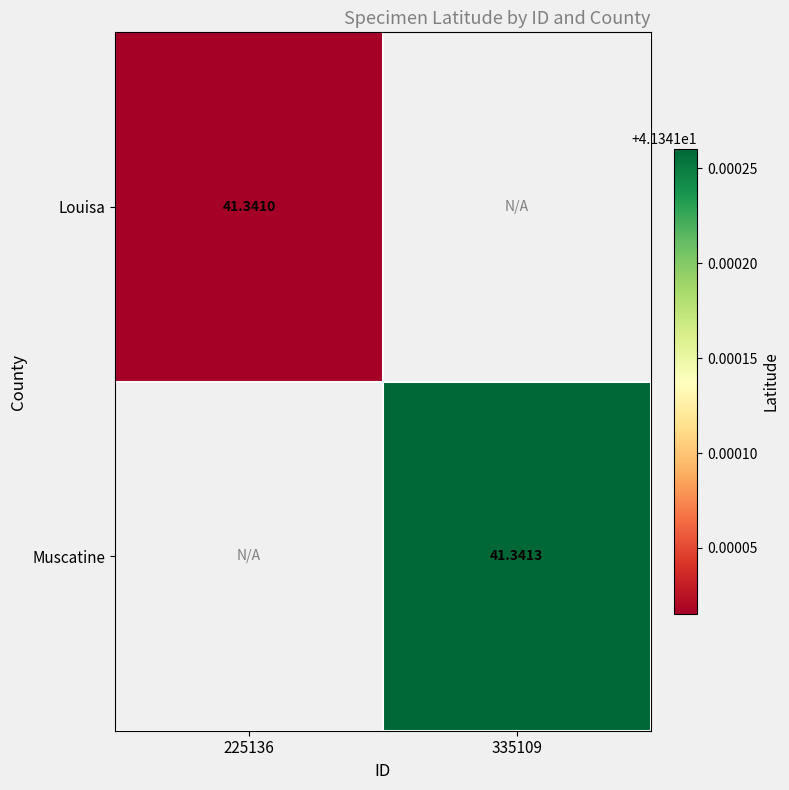

Is the value of Muscatine at 335109 greater than the value of Louisa at 225136?

Yes